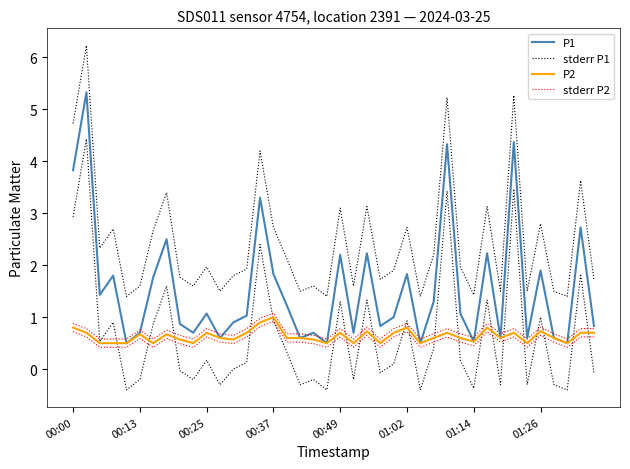

True or false: P1 has a value of 1.2 at 16.

True